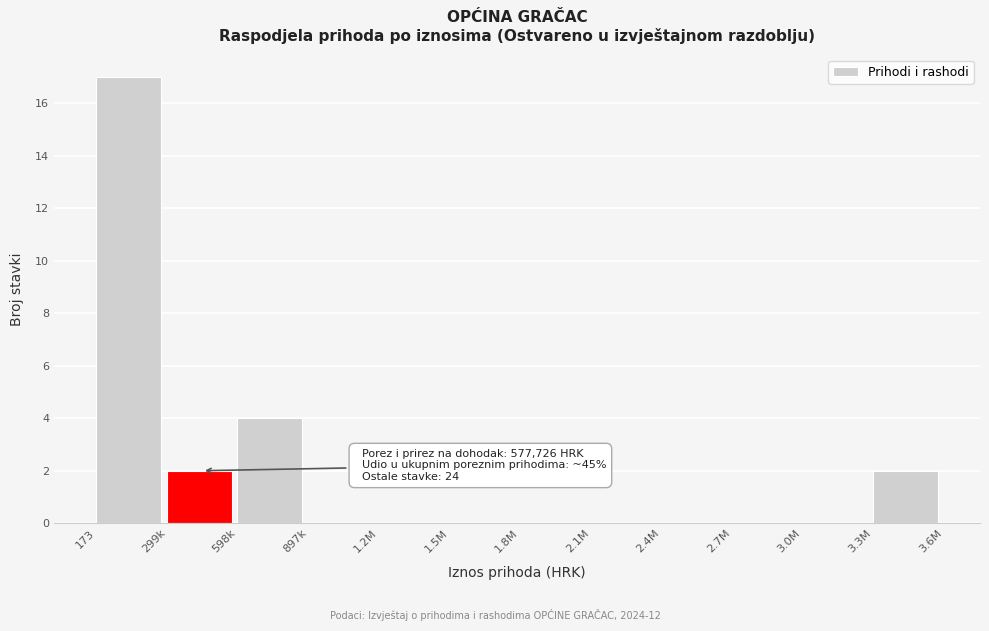

Reading left to right, transcribe all the data shown in this chart.

173=17	299k=2	598k=4	897k=0	1.2M=0	1.5M=0	1.8M=0	2.1M=0	2.4M=0	2.7M=0	3.0M=0	3.3M=2